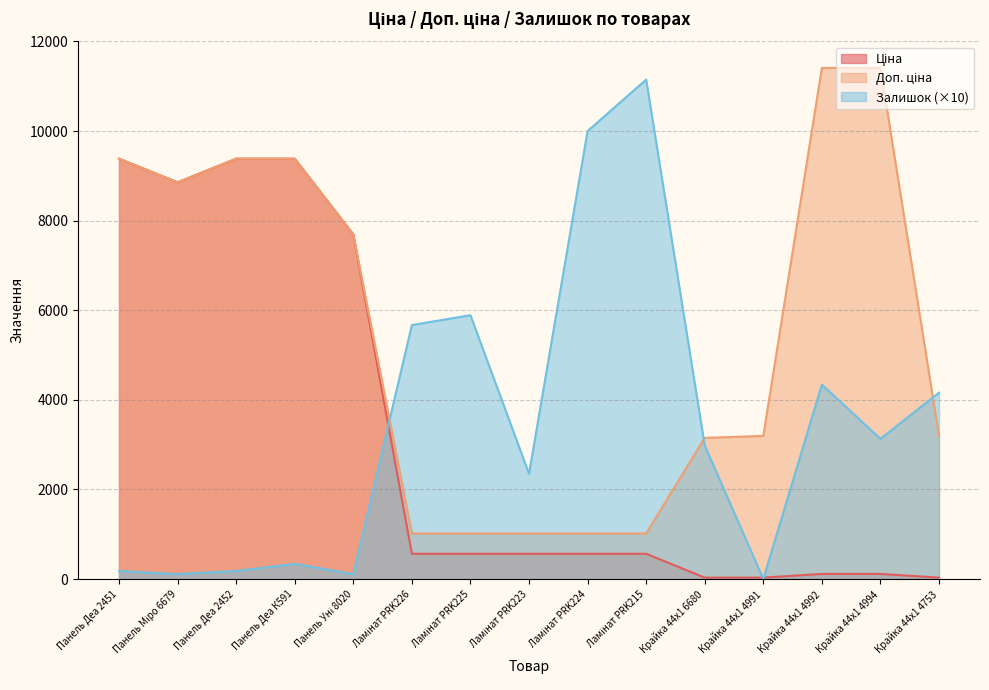

What is the total value across all series at Крайка 44x1 4994?

14654.1